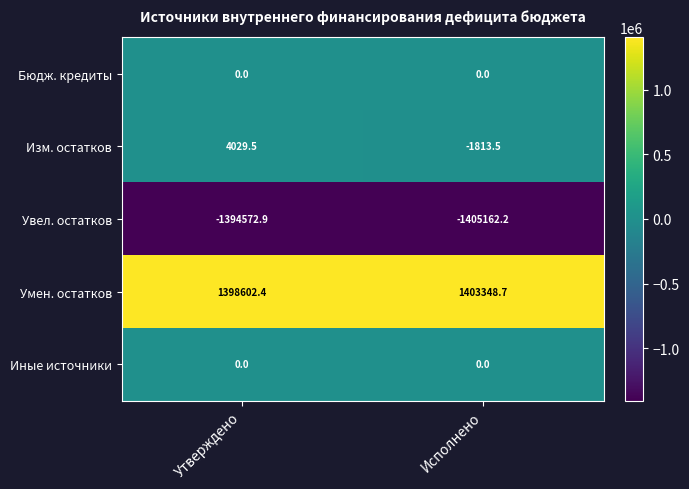

The value of Изм. остатков at Исполнено is -1813.5. True or false?

True